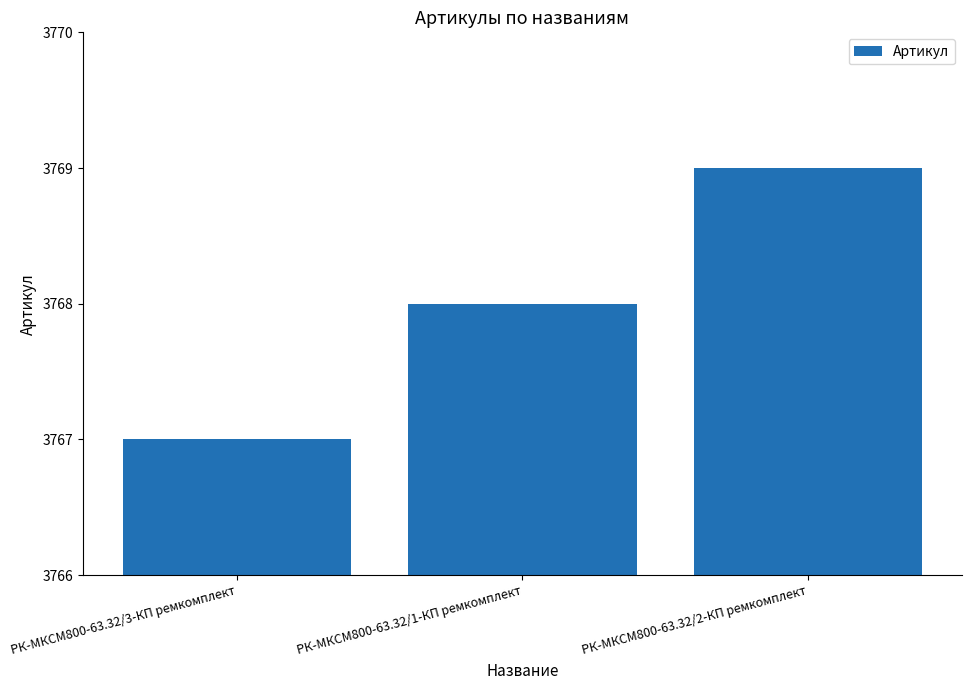

Are the bars grouped side by side (vs. stacked)?

No